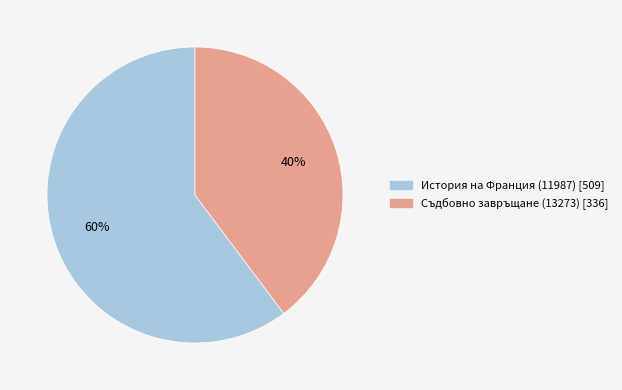

Is Съдбовно завръщане (13273) the majority of the pie?

No